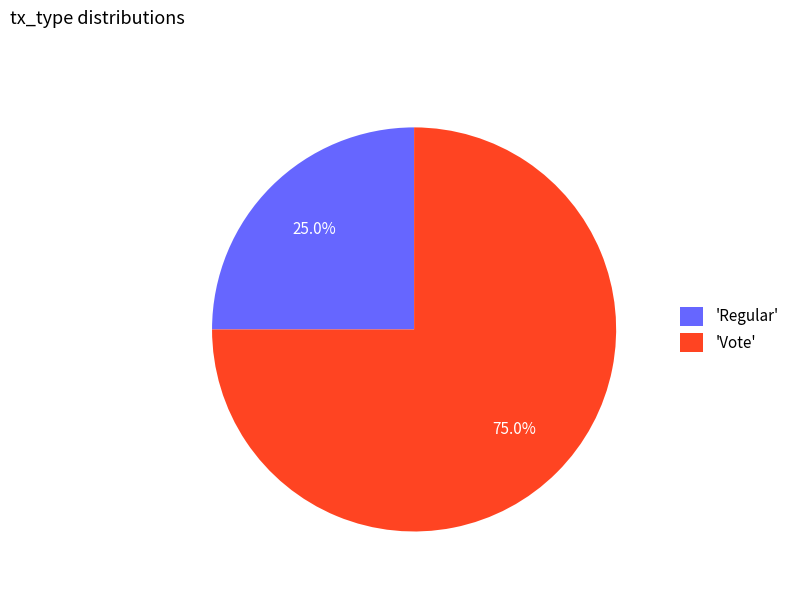

Count the number of slices in the pie.

2